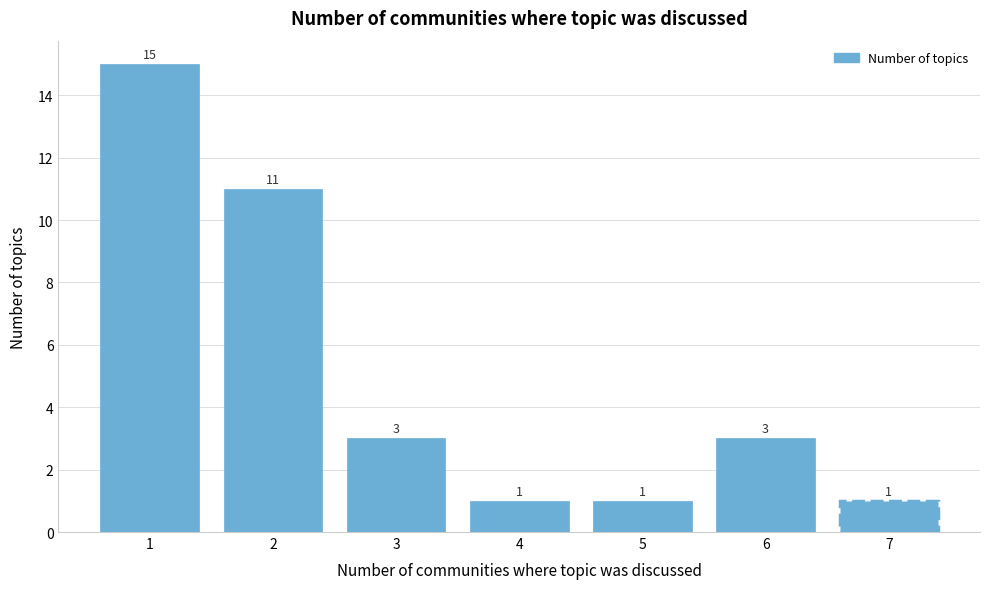

Reading left to right, list all the values displayed in this chart.

15	11	3	1	1	3	1